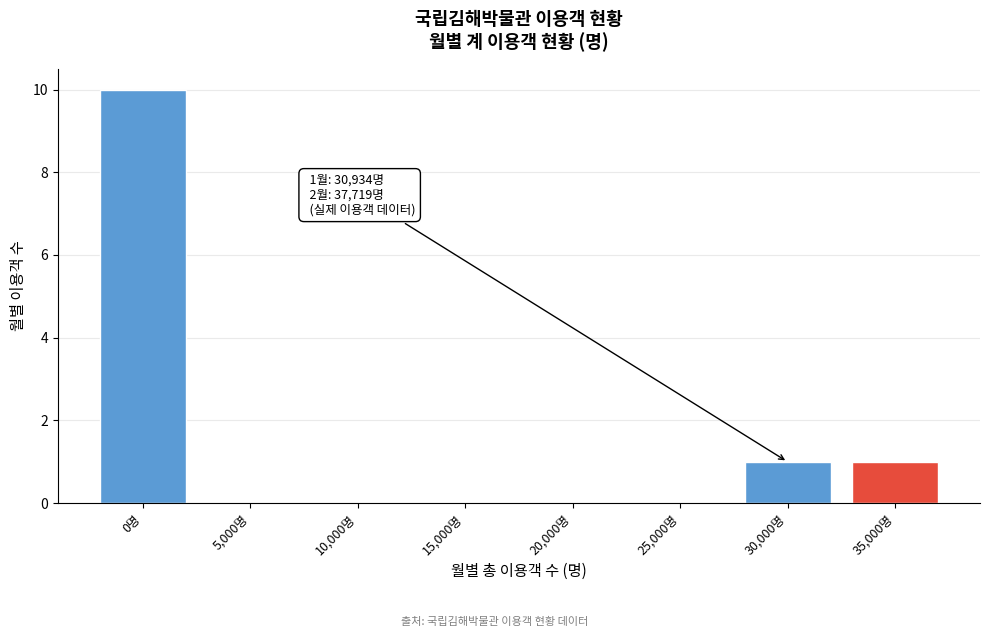

Reading right to left, what are all the values shown in this chart?

35,000명=1	30,000명=1	25,000명=0	20,000명=0	15,000명=0	10,000명=0	5,000명=0	0명=10